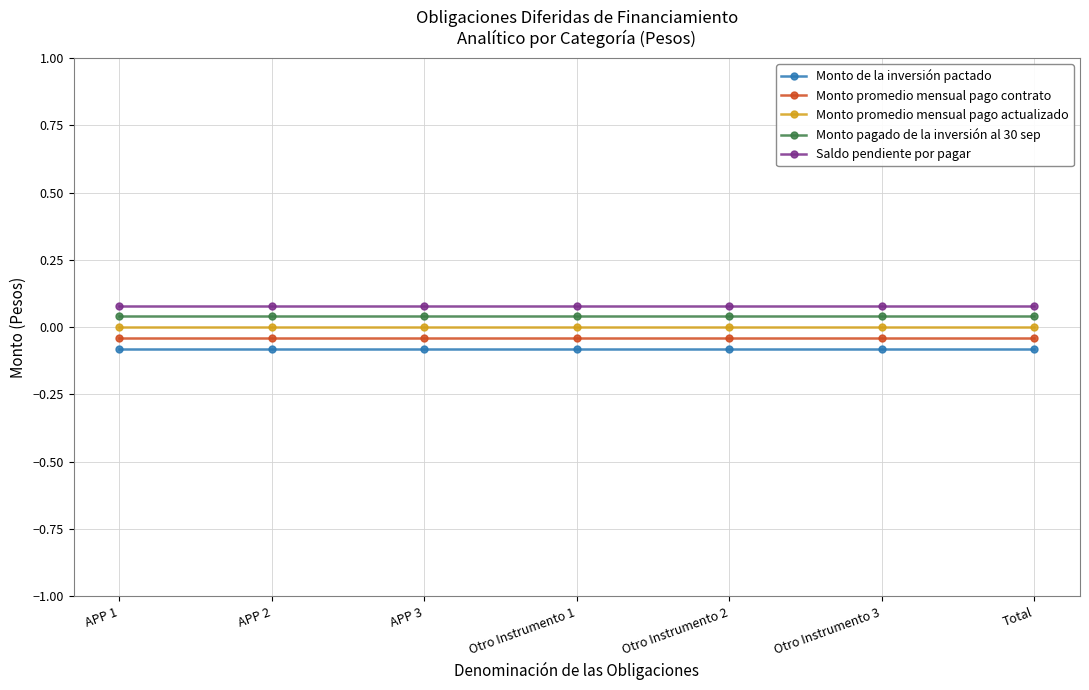

What is the minimum value shown in the chart?

-0.1